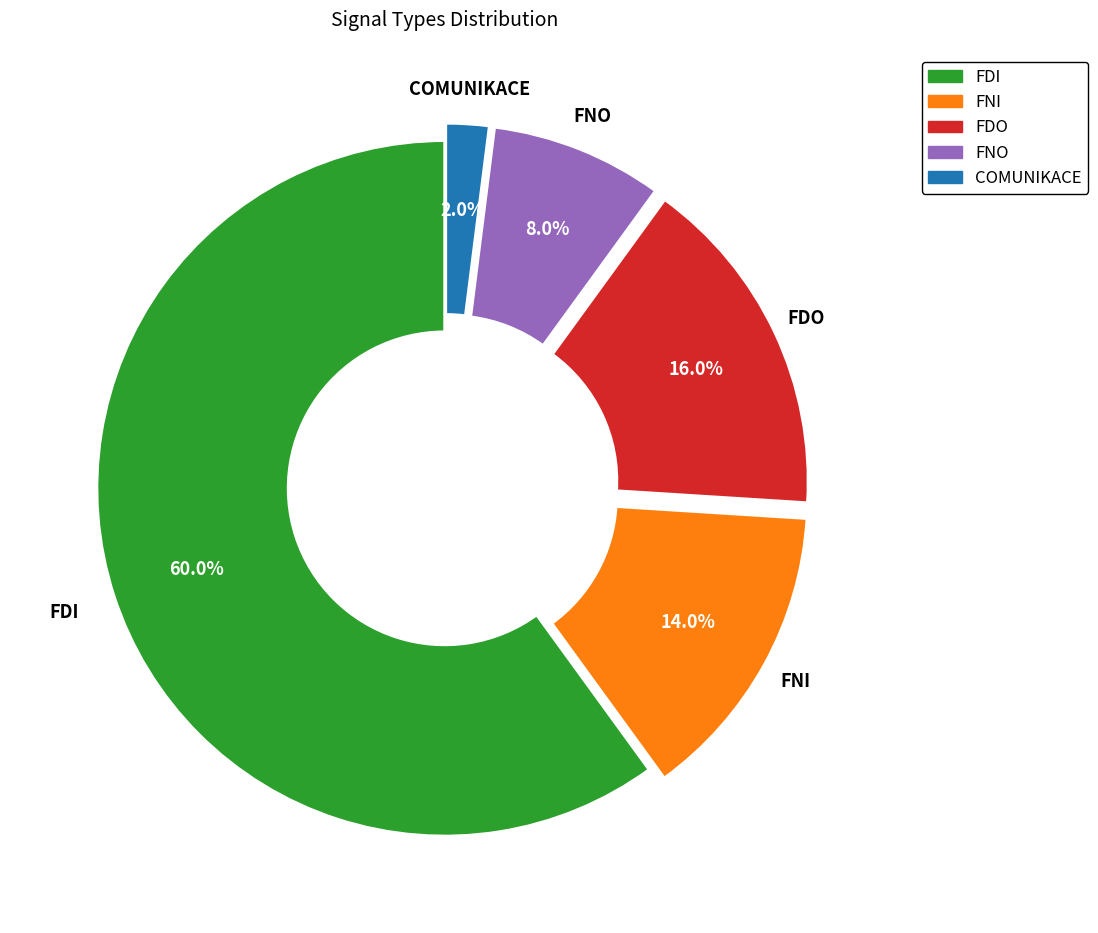

Does FNO represent more than half of the total?

No